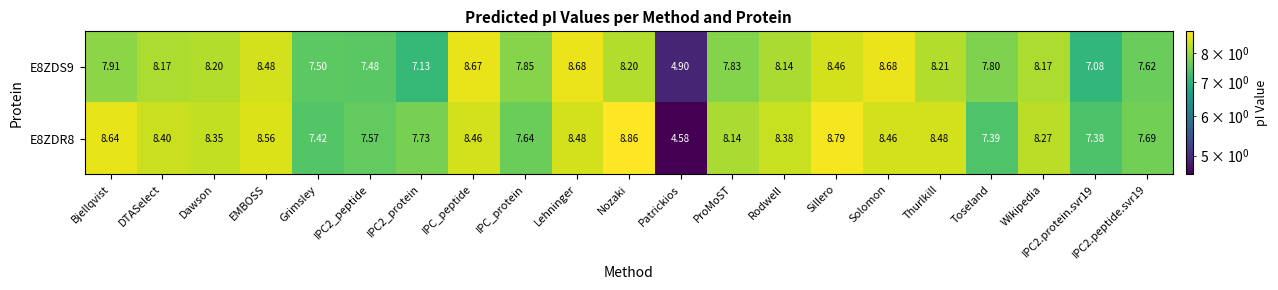

Which category has the highest value across all series?

Nozaki